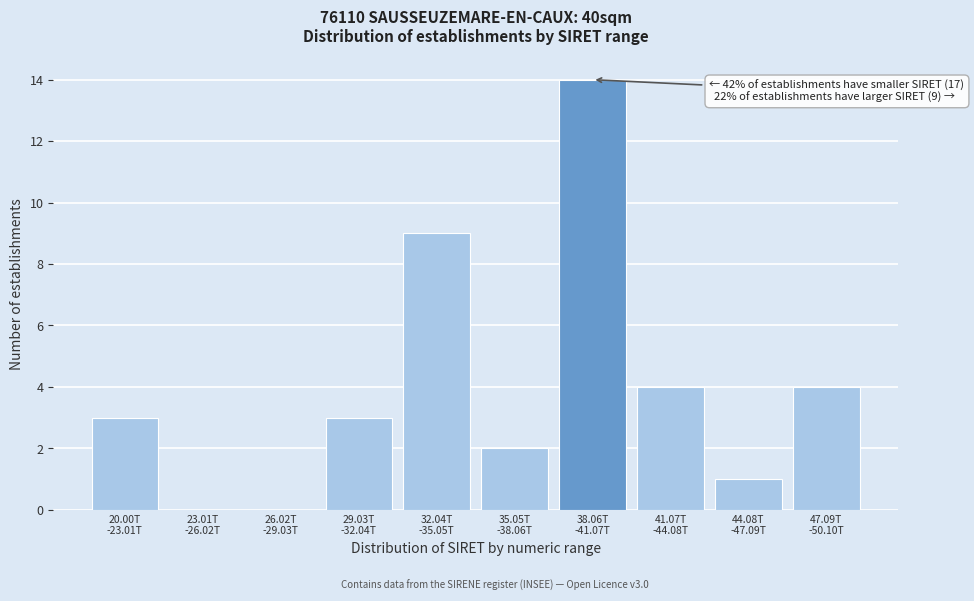

What is the sum of all values?

40